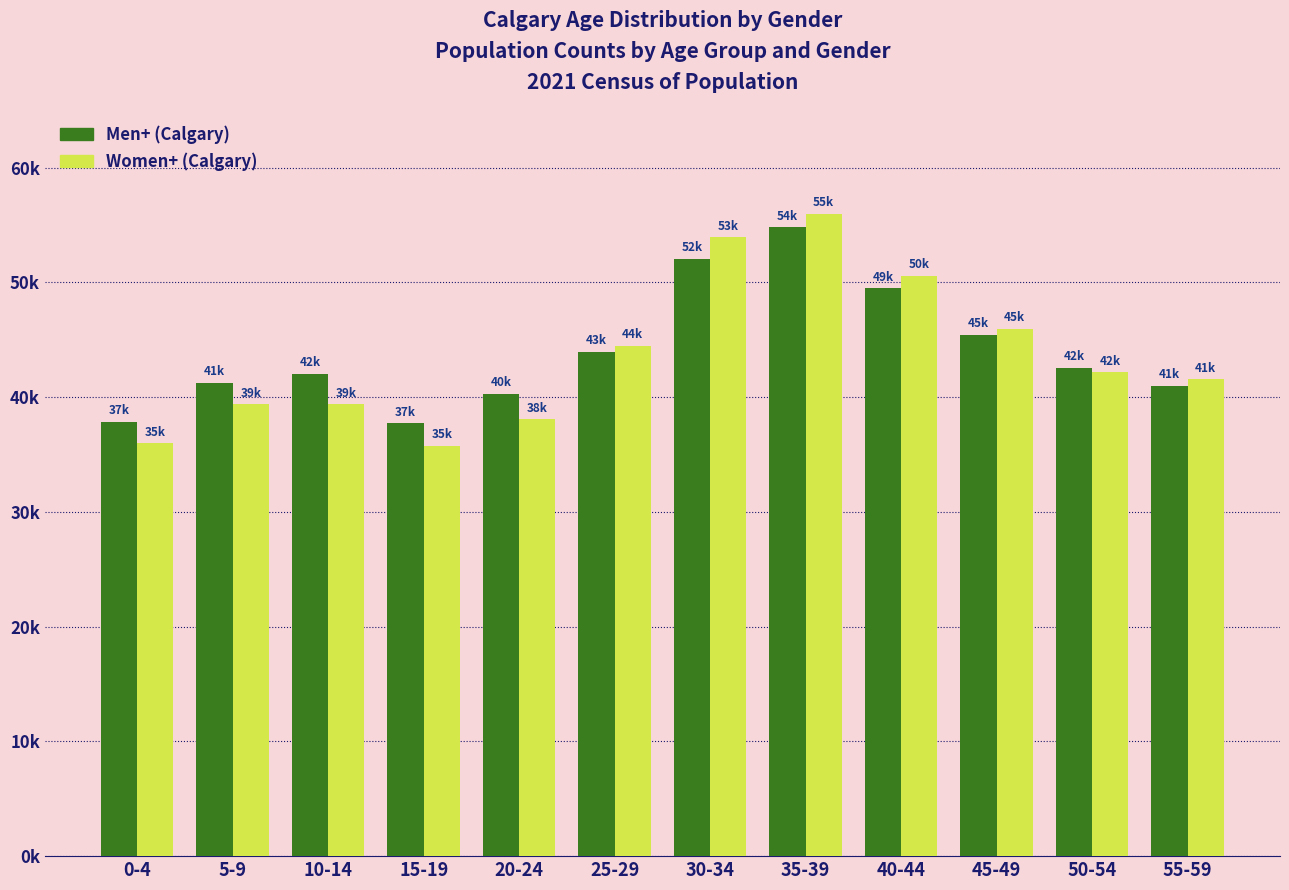

Does the chart contain stacked bars?

No